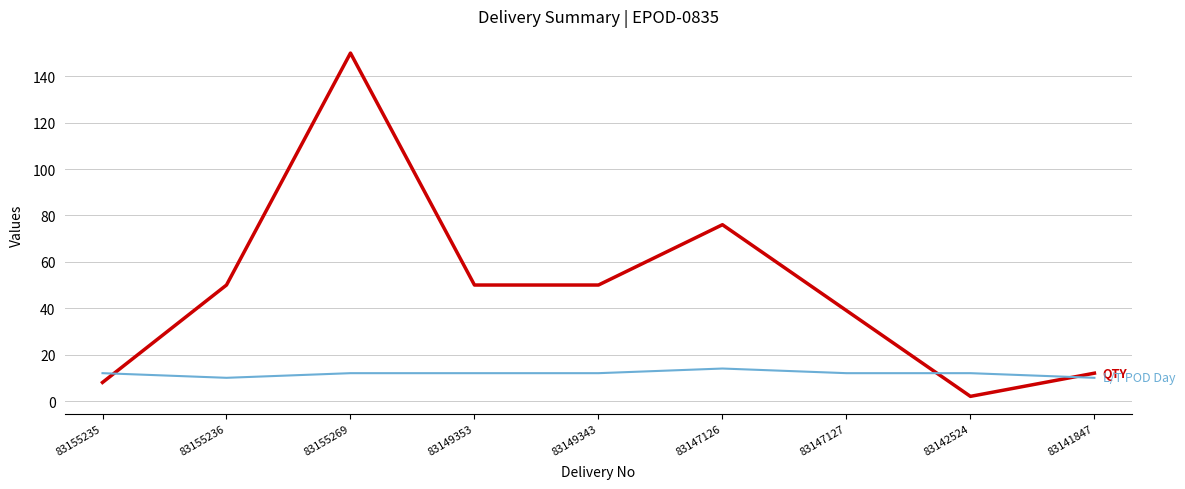

What is the total value across all series at 83155236?

60